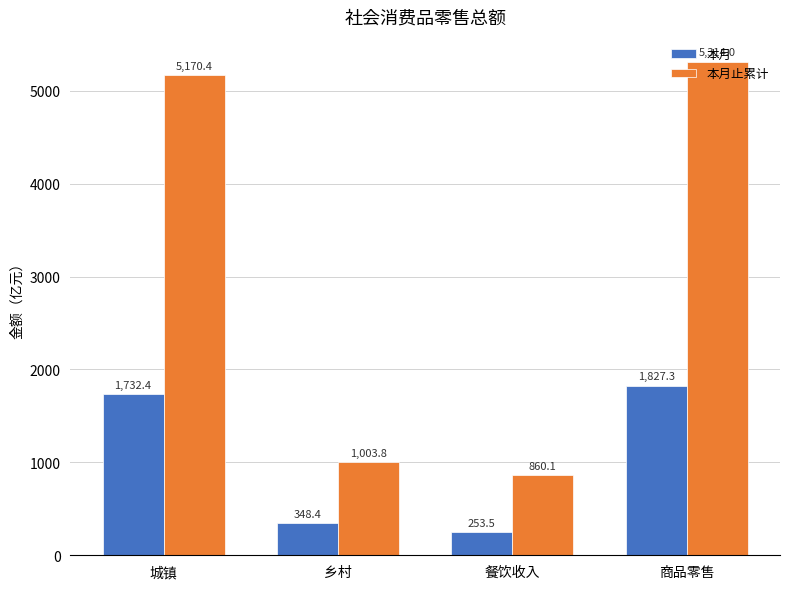

What is the smallest value displayed?

253.5